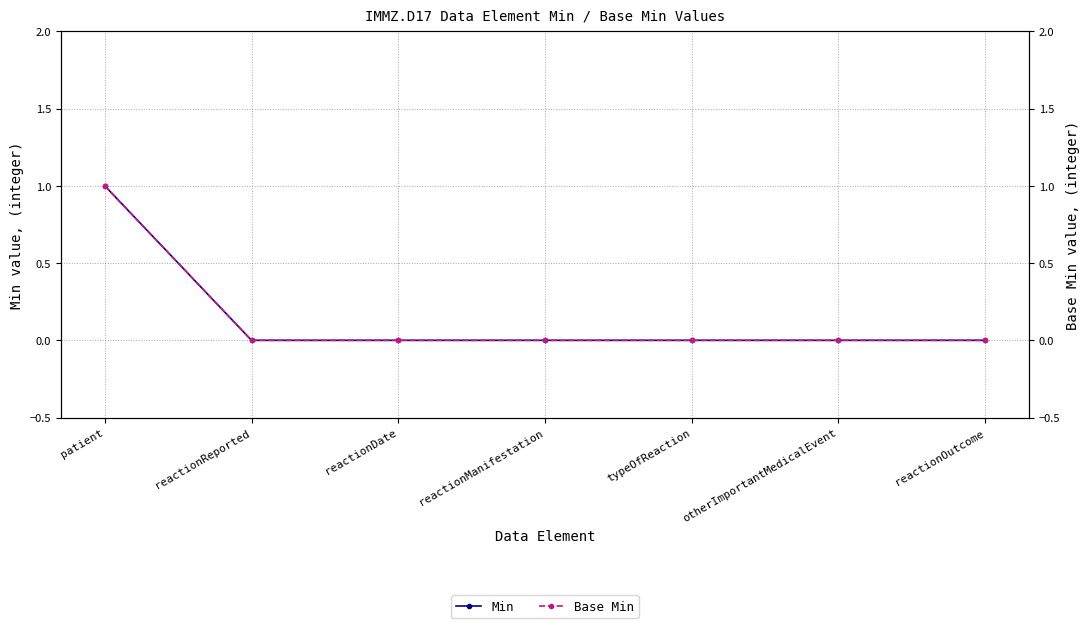

The Min series shows 0 at reactionManifestation. True or false?

True